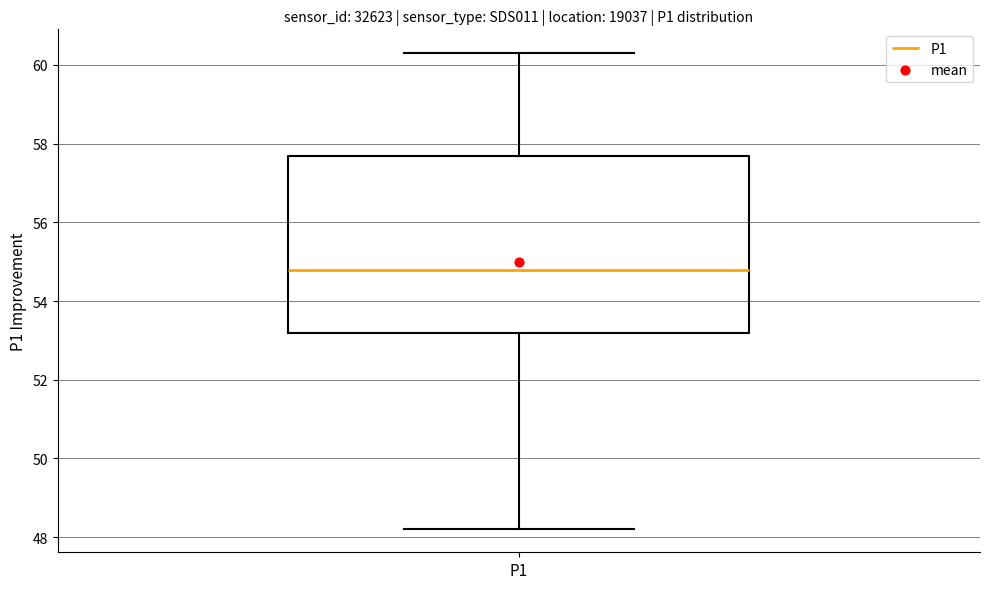

Transcribe this box plot: give where the median line is, the range the box spans, and where the two whiskers end, as read against the y-axis. The values are not printed on the chart, so give them approximately, as read against the axis.

median 54.8, box 53.2 to 57.6, whiskers 48.2 to 60.4